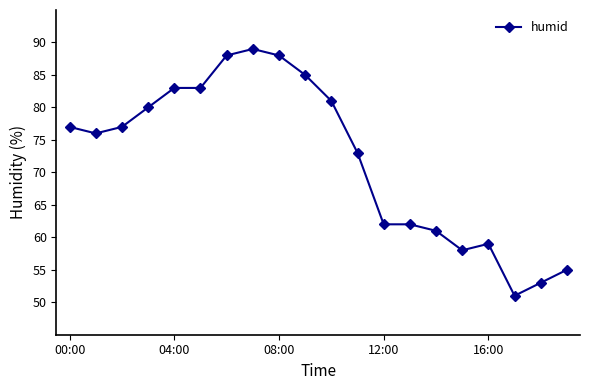

What is the greatest value displayed?

89